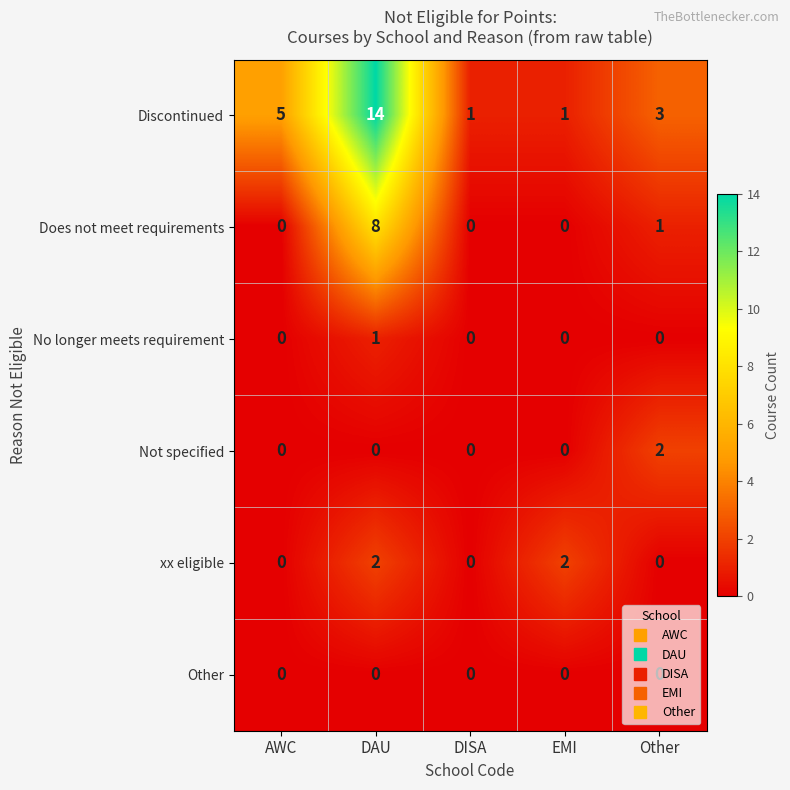

How many series are shown in this chart?

6